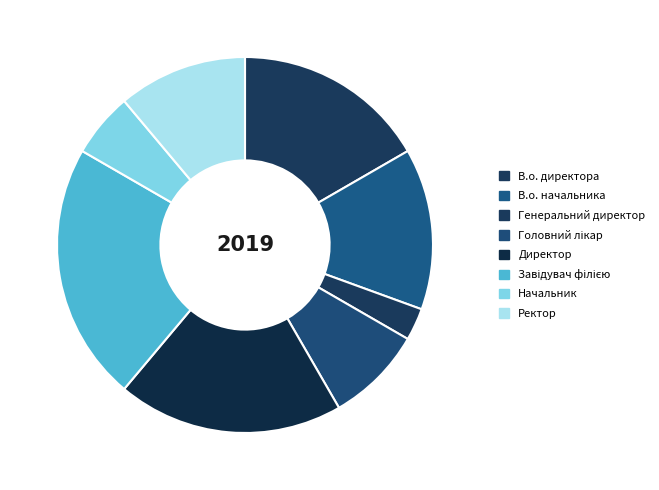

What percentage is the В.о. директора slice, to the nearest percent?

17%